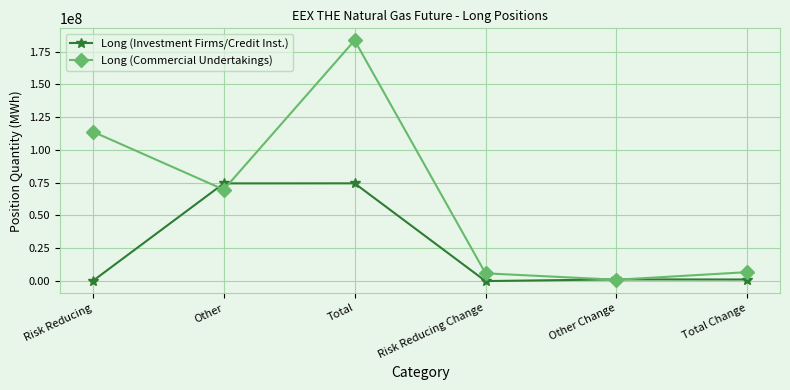

What is the total value across all series at Risk Reducing?

113966870